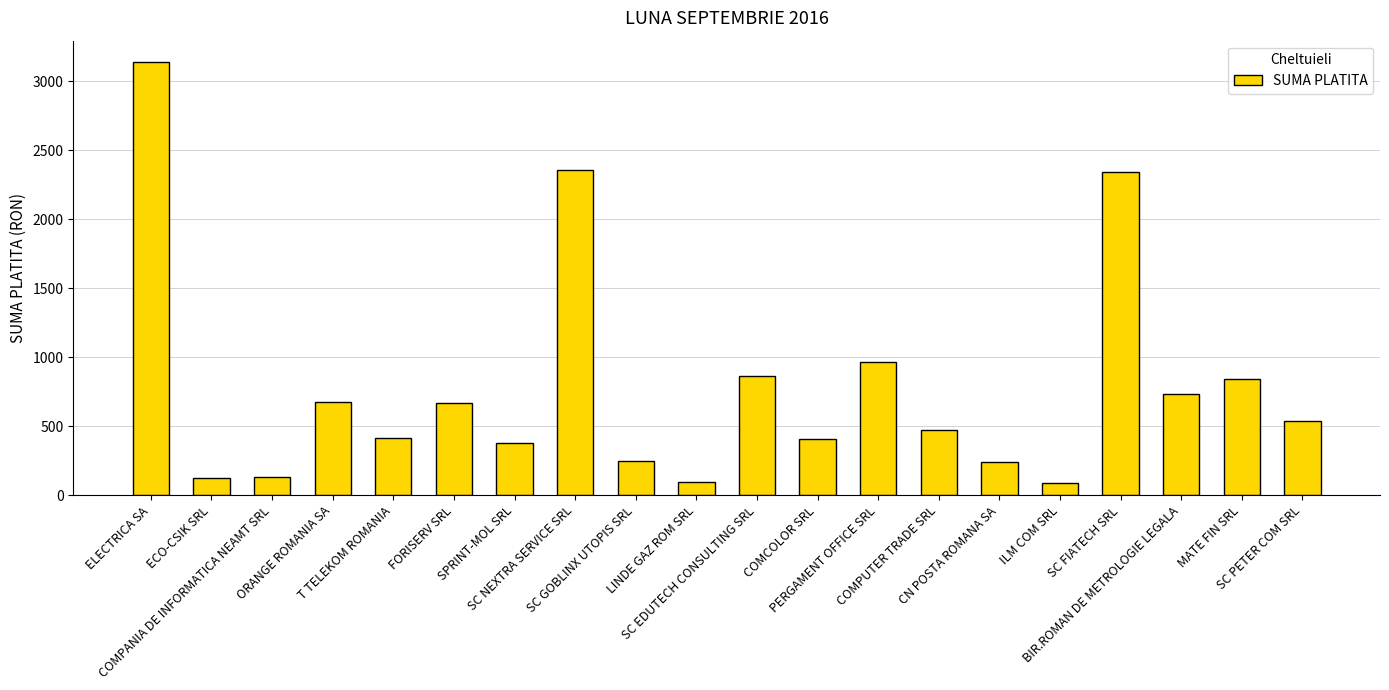

What is the difference between the second highest and second lowest values?

2265.8